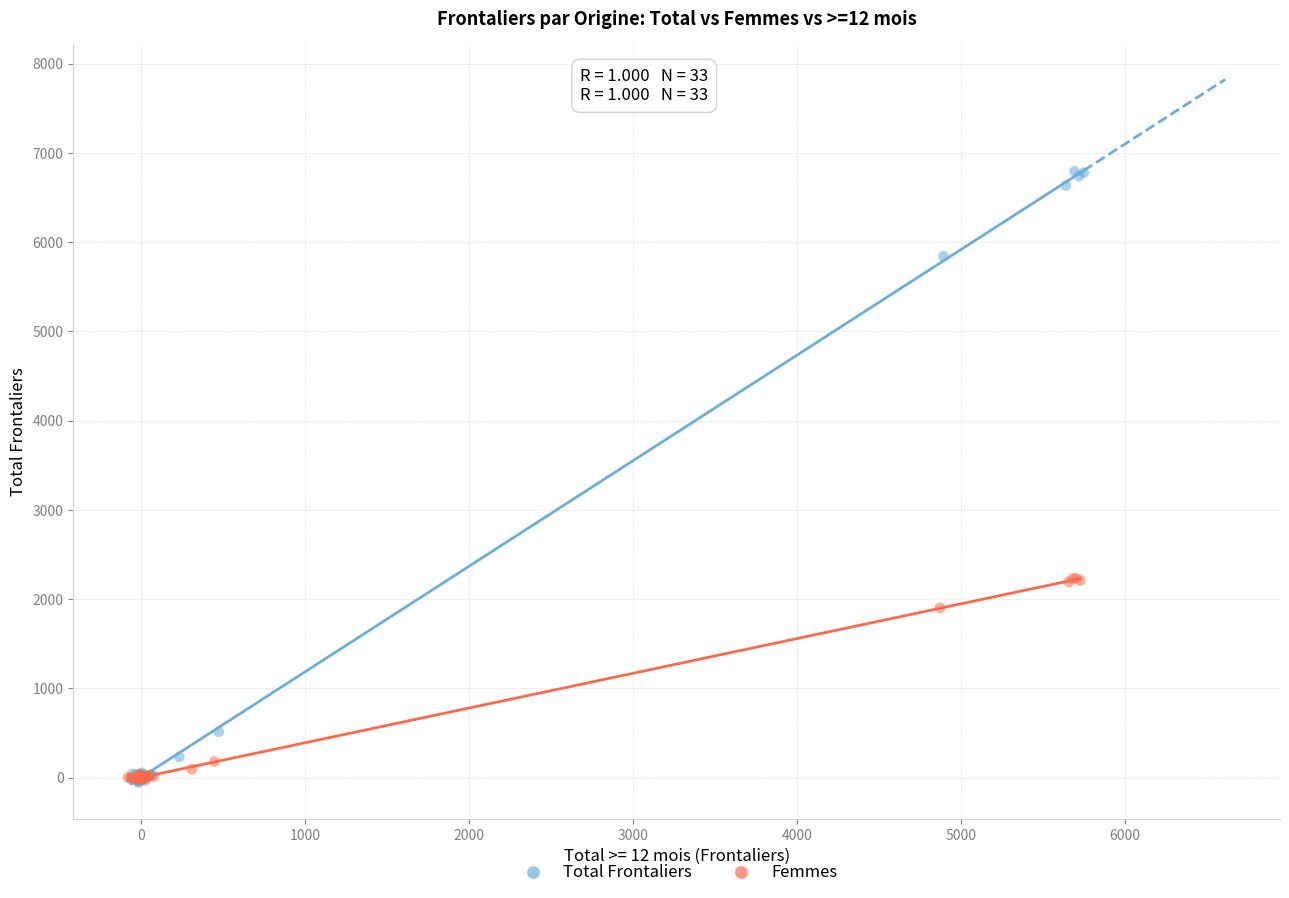

What are all the series names shown in the legend?

Total Frontaliers, Femmes